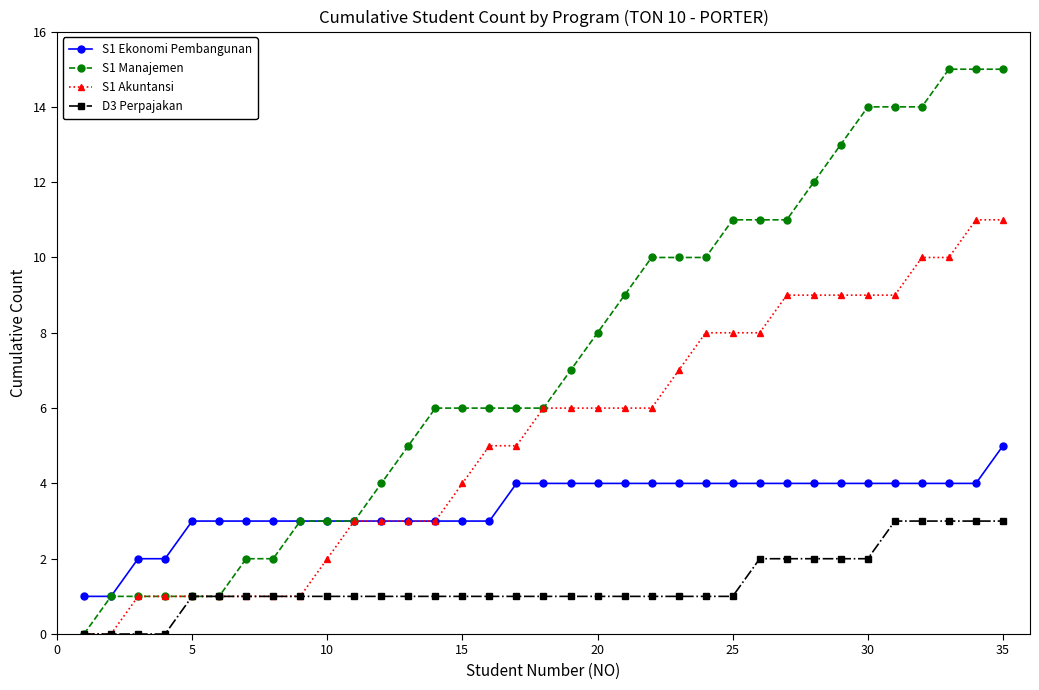

Reading left to right, transcribe all the data shown in this chart.

S1 Ekonomi Pembangunan: 1	1	2	2	3	3	3	3	3	3	3	3	3	3	3	3	4	4	4	4	4	4	4	4	4	4	4	4	4	4	4	4	4	4	5
S1 Manajemen: 0	1	1	1	1	1	2	2	3	3	3	4	5	6	6	6	6	6	7	8	9	10	10	10	11	11	11	12	13	14	14	14	15	15	15
S1 Akuntansi: 0	0	1	1	1	1	1	1	1	2	3	3	3	3	4	5	5	6	6	6	6	6	7	8	8	8	9	9	9	9	9	10	10	11	11
D3 Perpajakan: 0	0	0	0	1	1	1	1	1	1	1	1	1	1	1	1	1	1	1	1	1	1	1	1	1	2	2	2	2	2	3	3	3	3	3